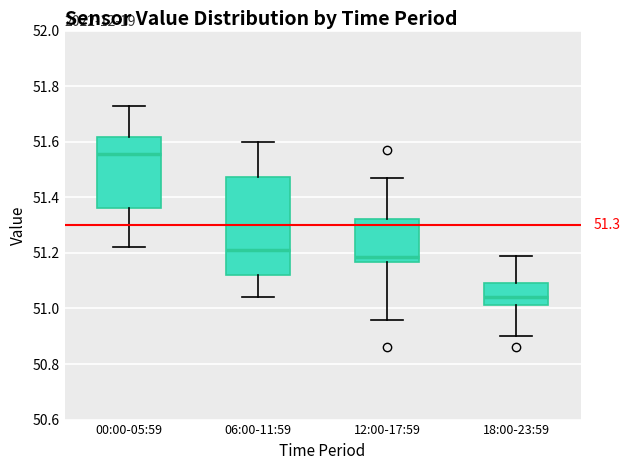

Which box is the tallest, from its lower edge to its upper edge?

06:00-11:59